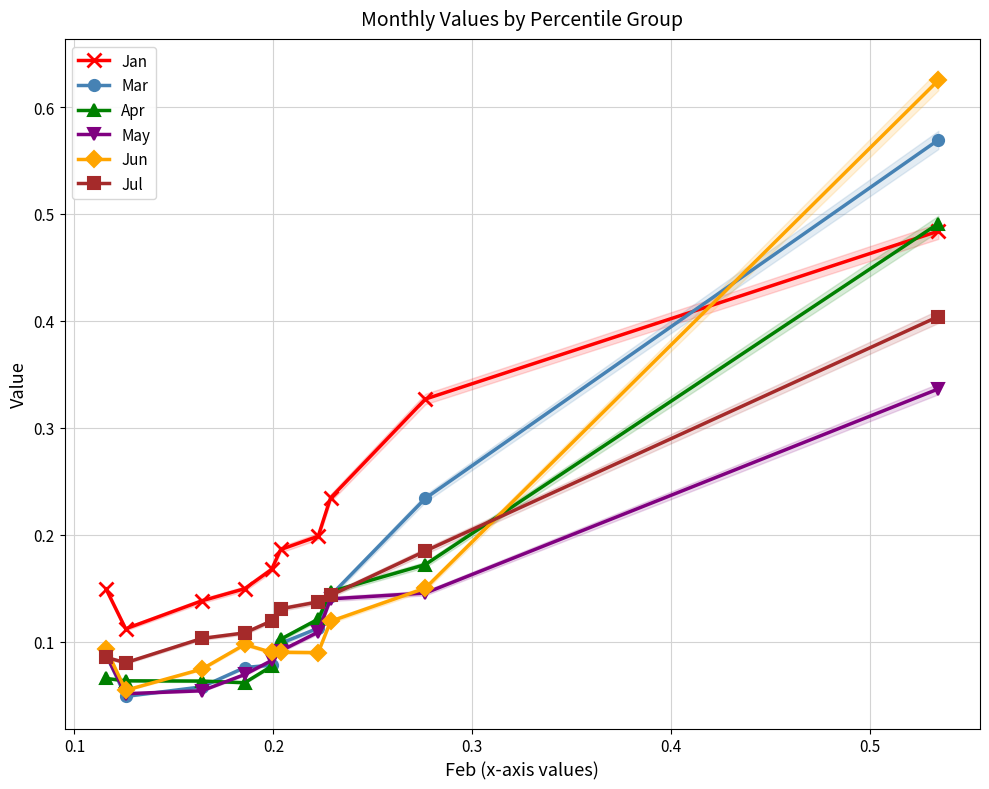

What is the maximum value for Apr?

0.5